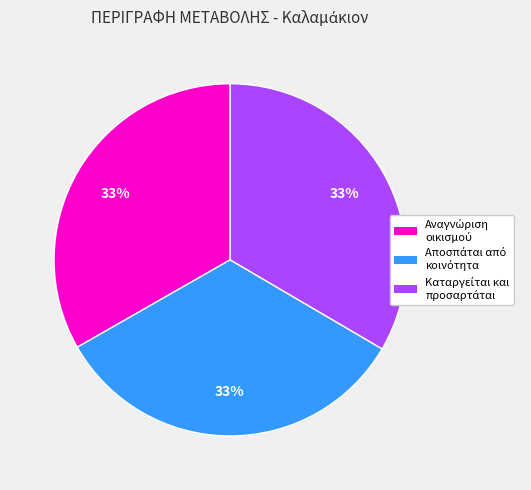

Is there a majority slice in this chart?

No